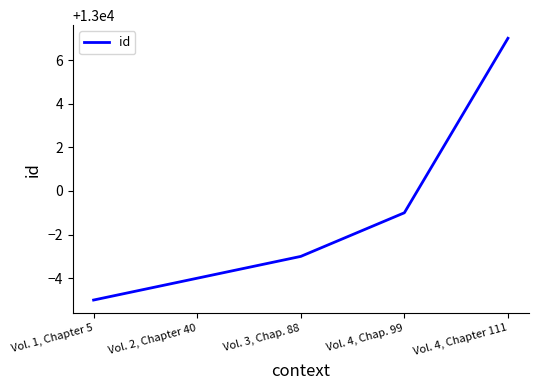

List the labels in order of value, smallest first.

Vol. 1, Chapter 5, Vol. 2, Chapter 40, Vol. 3, Chap. 88, Vol. 4, Chap. 99, Vol. 4, Chapter 111